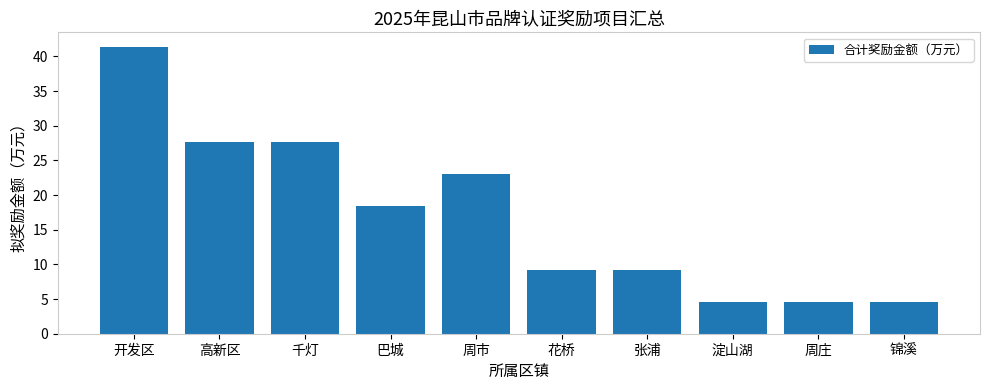

How many bars are there in total?

10